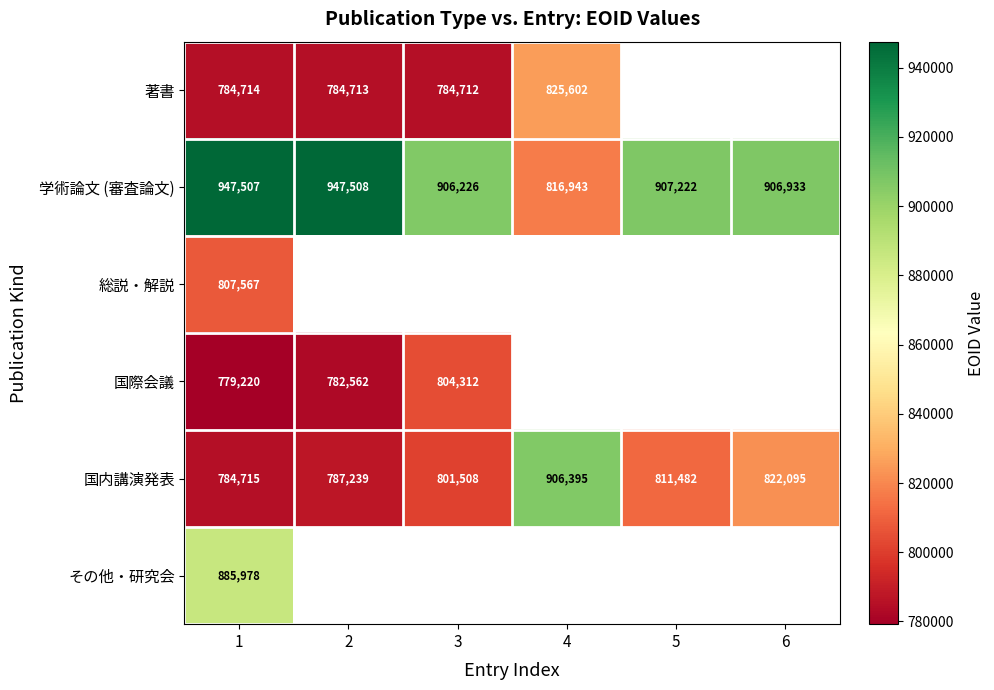

The 総説・解説 series shows 807567 at 1. True or false?

True